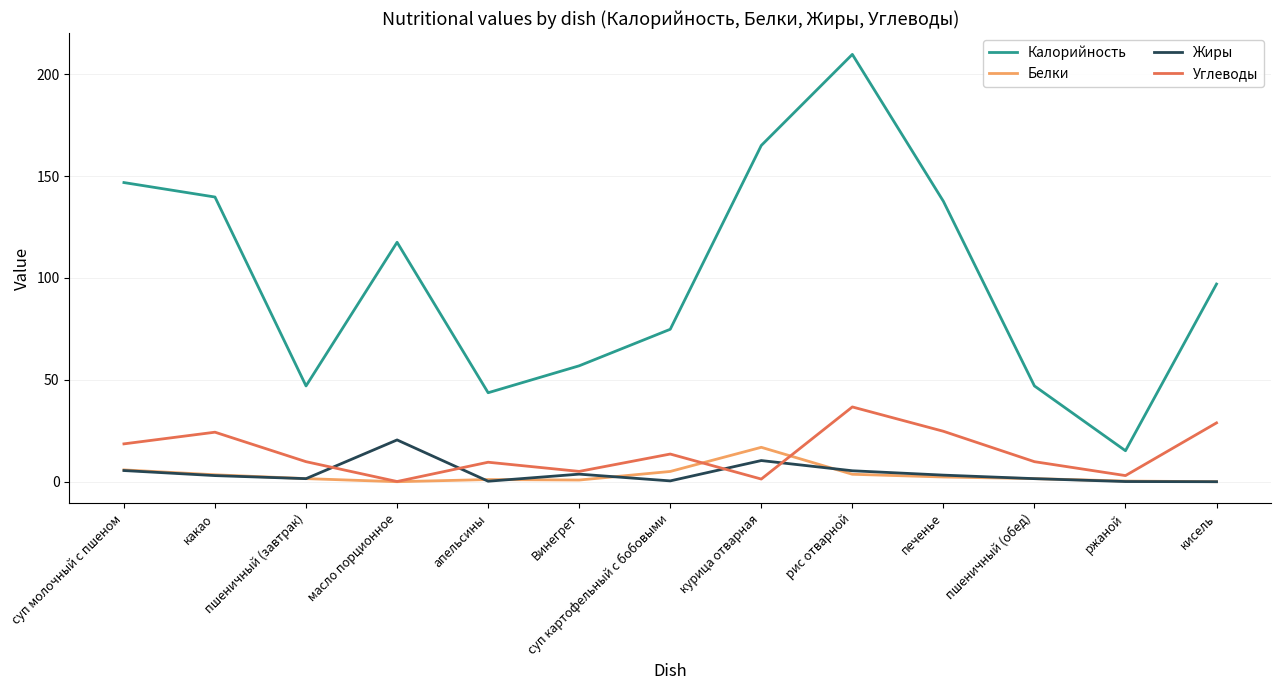

At which category is the sum across all series the highest?

рис отварной